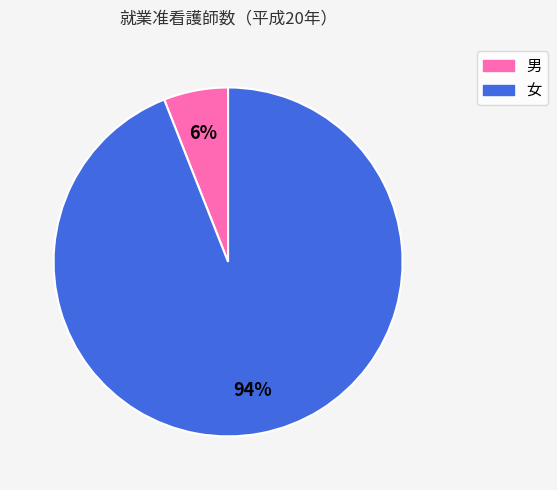

Count the number of slices in the pie.

2